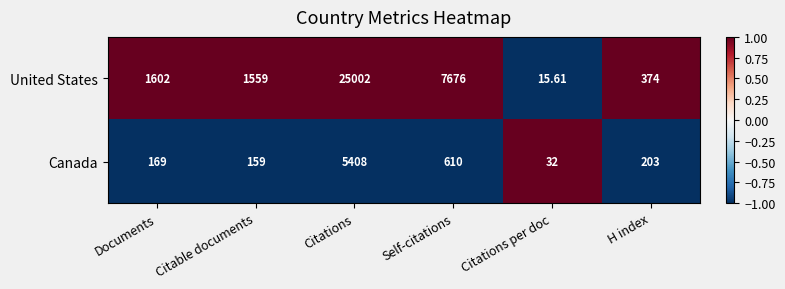

List the series in order of their overall mean, highest first.

United States, Canada